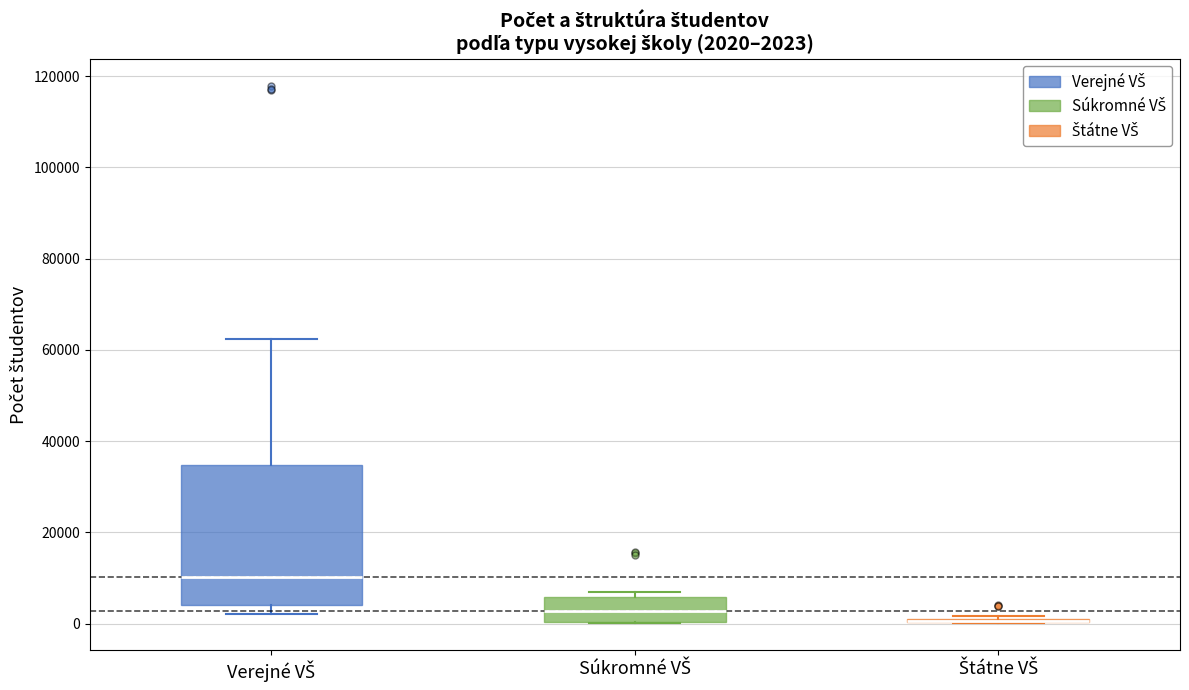

Which box is the tallest, from its lower edge to its upper edge?

Verejné VŠ